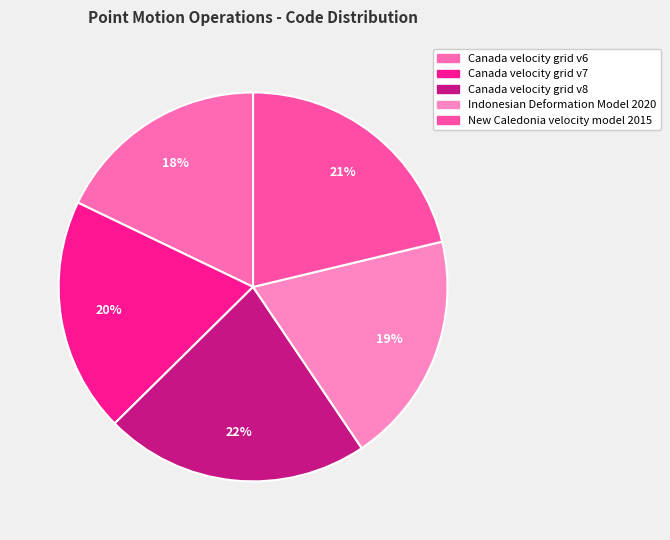

Which slice is the largest?

Canada velocity grid v8